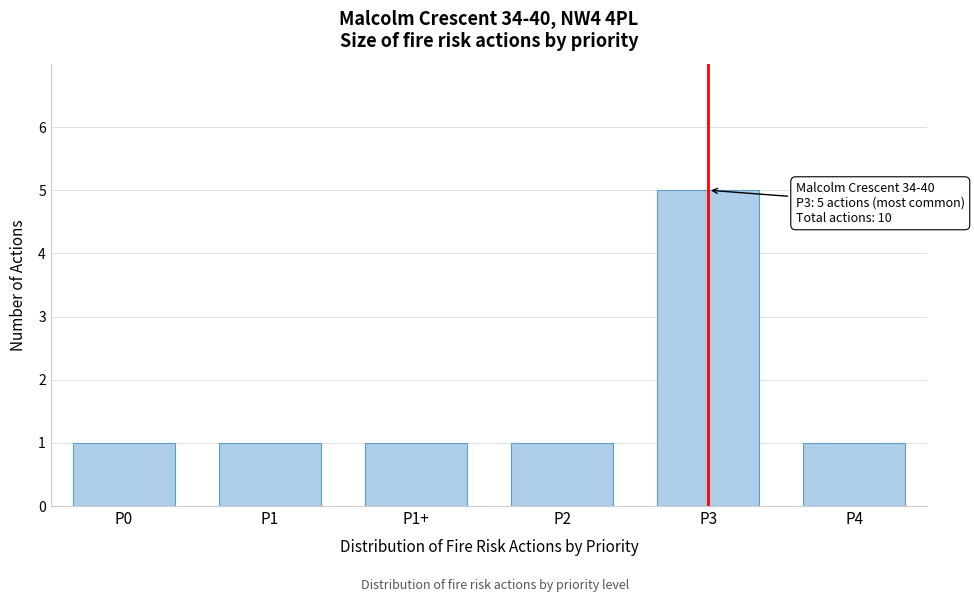

Reading left to right, what are all the values shown in this chart?

P0=1	P1=1	P1+=1	P2=1	P3=5	P4=1